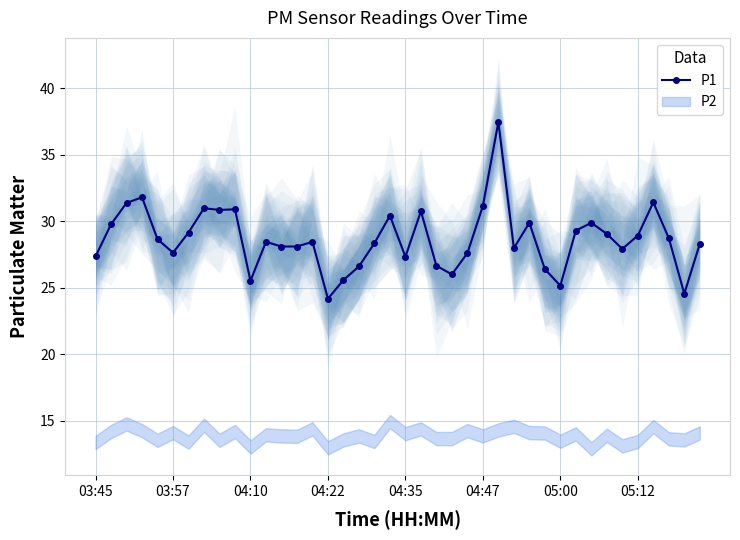

What is the difference between the second highest and minimum values?

7.6